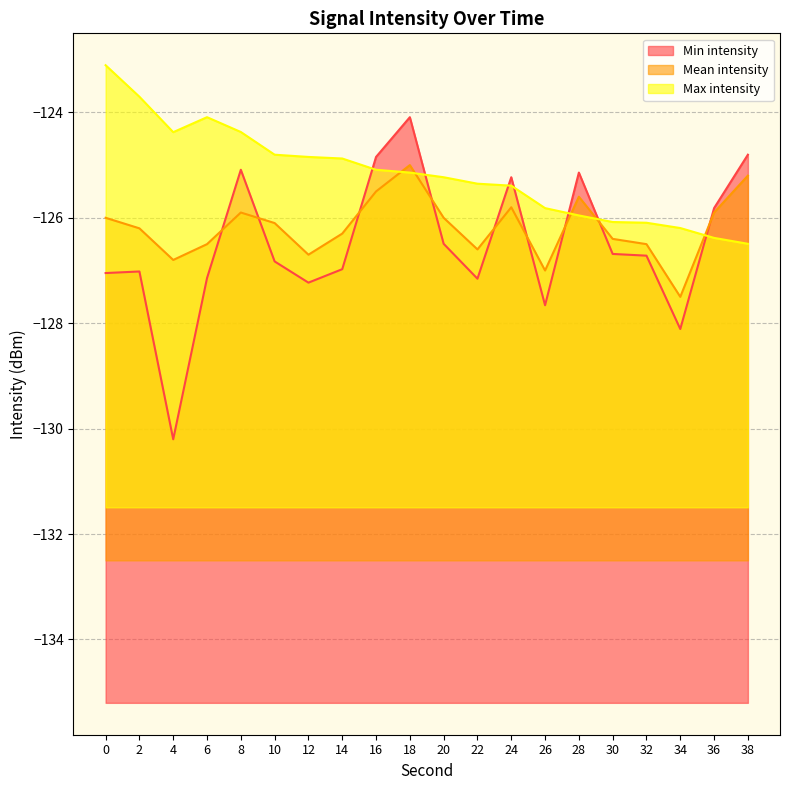

List the labels in order of Min intensity value, largest first.

18, 38, 16, 8, 28, 24, 36, 20, 30, 32, 10, 14, 2, 0, 6, 22, 12, 26, 34, 4